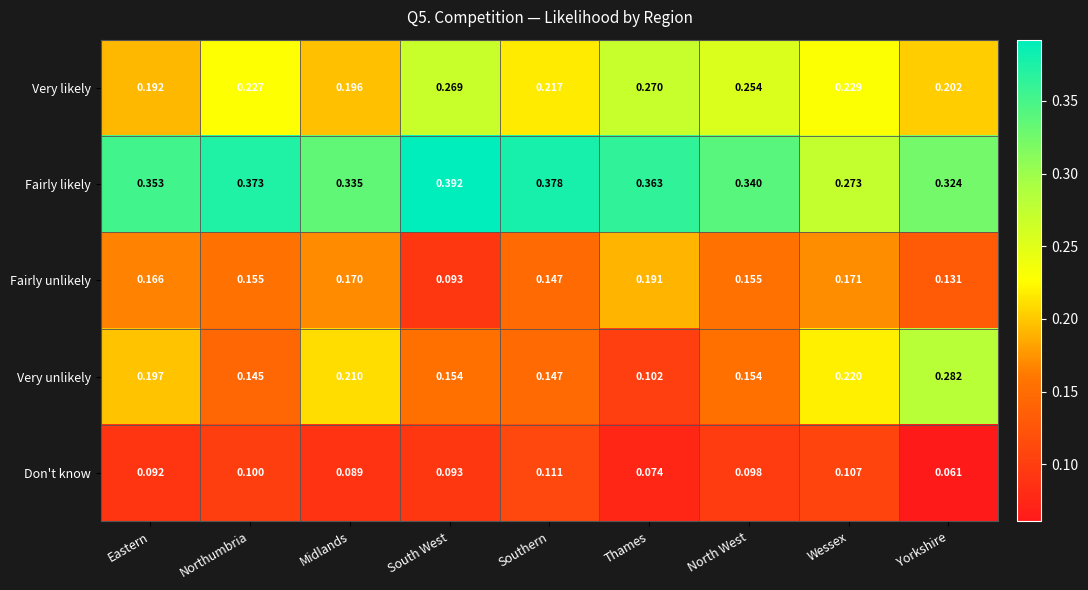

Rank the series at Thames from lowest to highest value.

Don't know, Very unlikely, Fairly unlikely, Very likely, Fairly likely